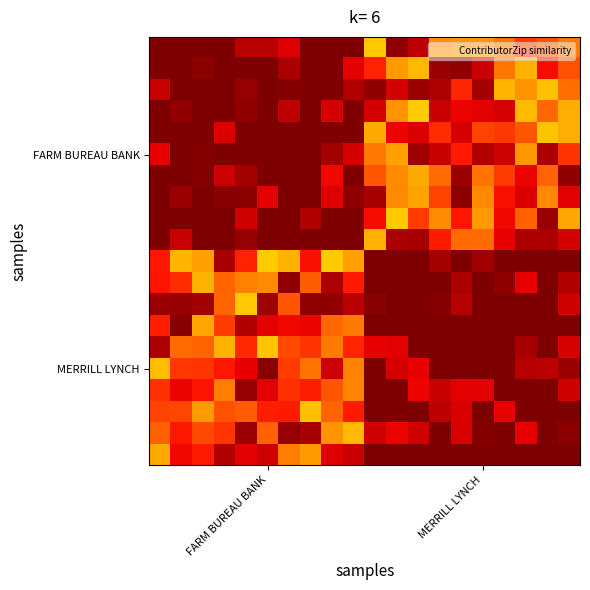

At which category does the chart reach its minimum across all series?

8